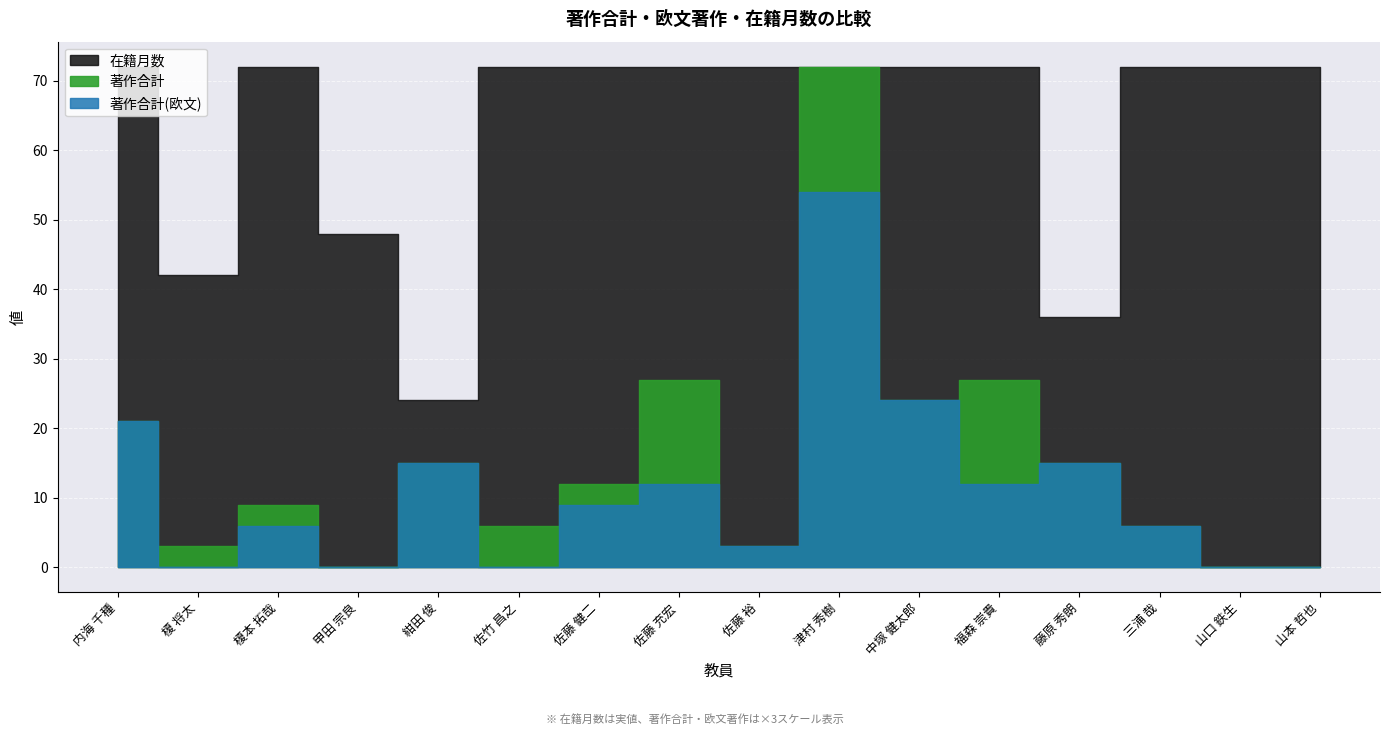

Is it true that 在籍月数 equals 72 at 榎本 拓哉?

True